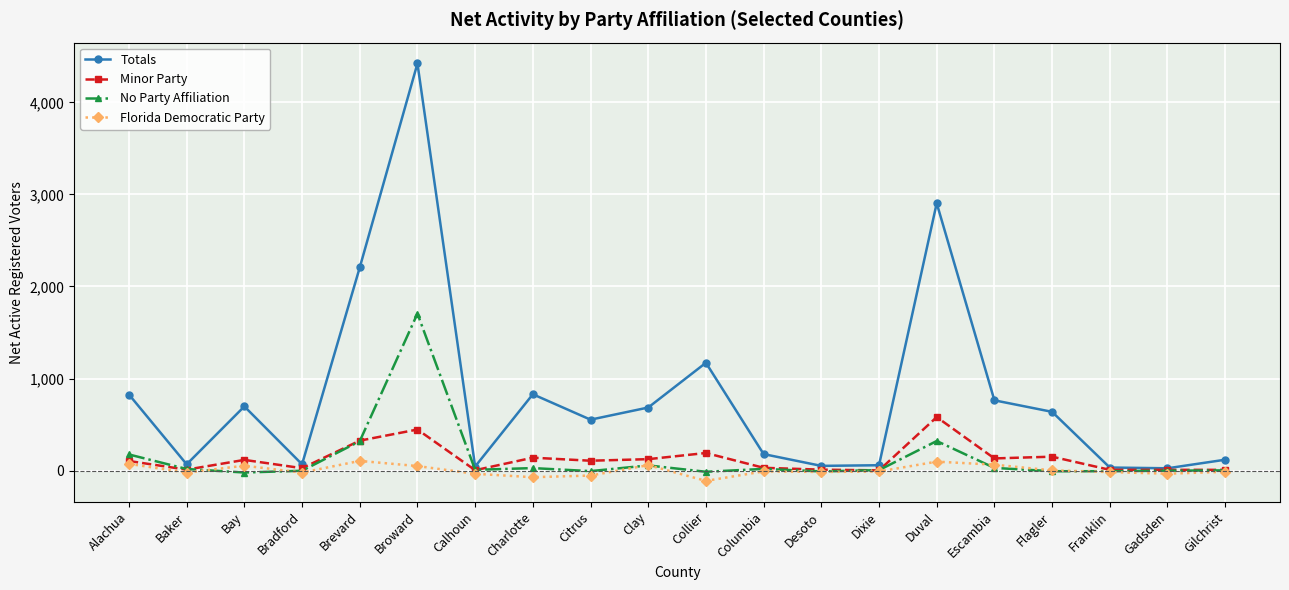

List the series in order of their peak value, highest first.

Totals, No Party Affiliation, Minor Party, Florida Democratic Party